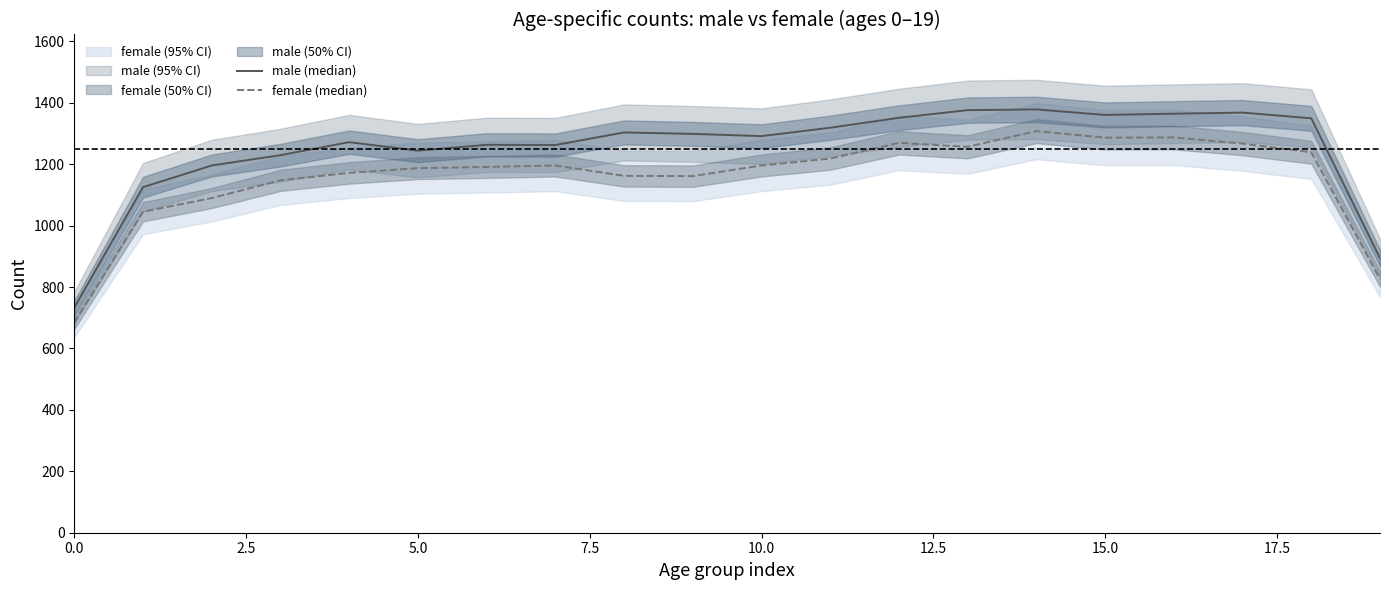

What is the difference between the highest and lowest values at 10?

95.7